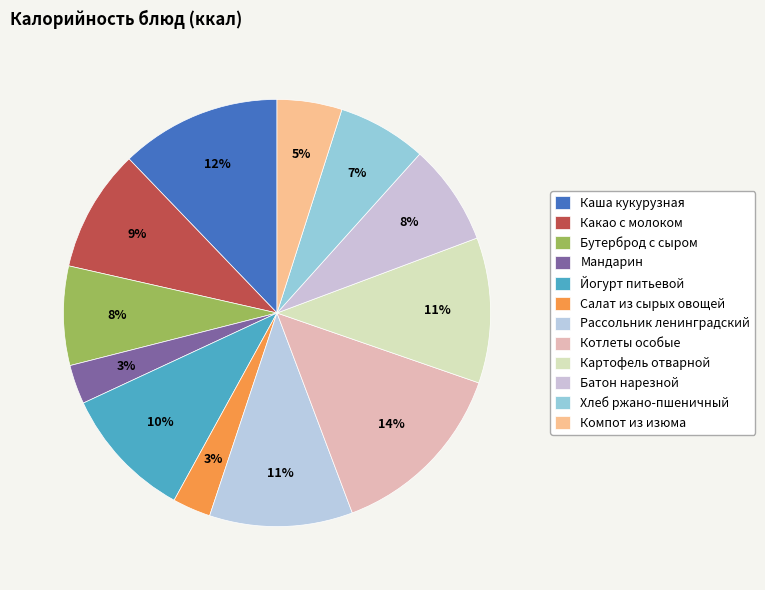

How many segments does this pie chart have?

12